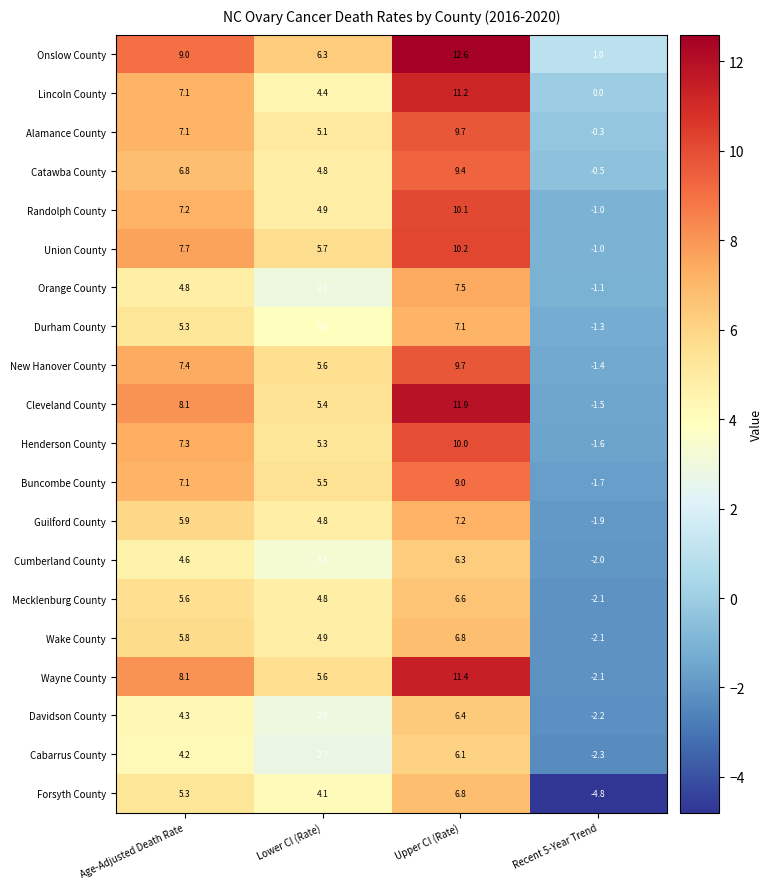

What is the difference between the second highest and minimum values in the Union County series?

8.7